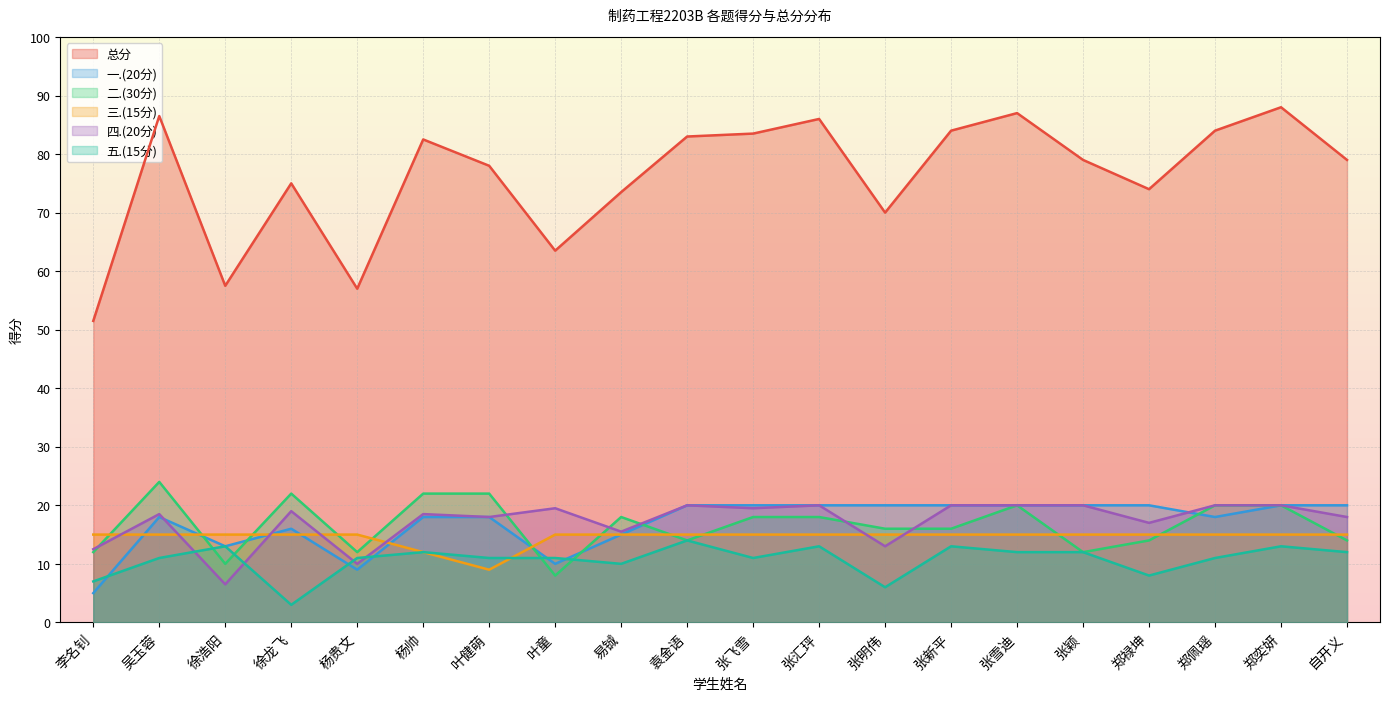

What is the value of the 总分 point at the 1st from the left?

51.5